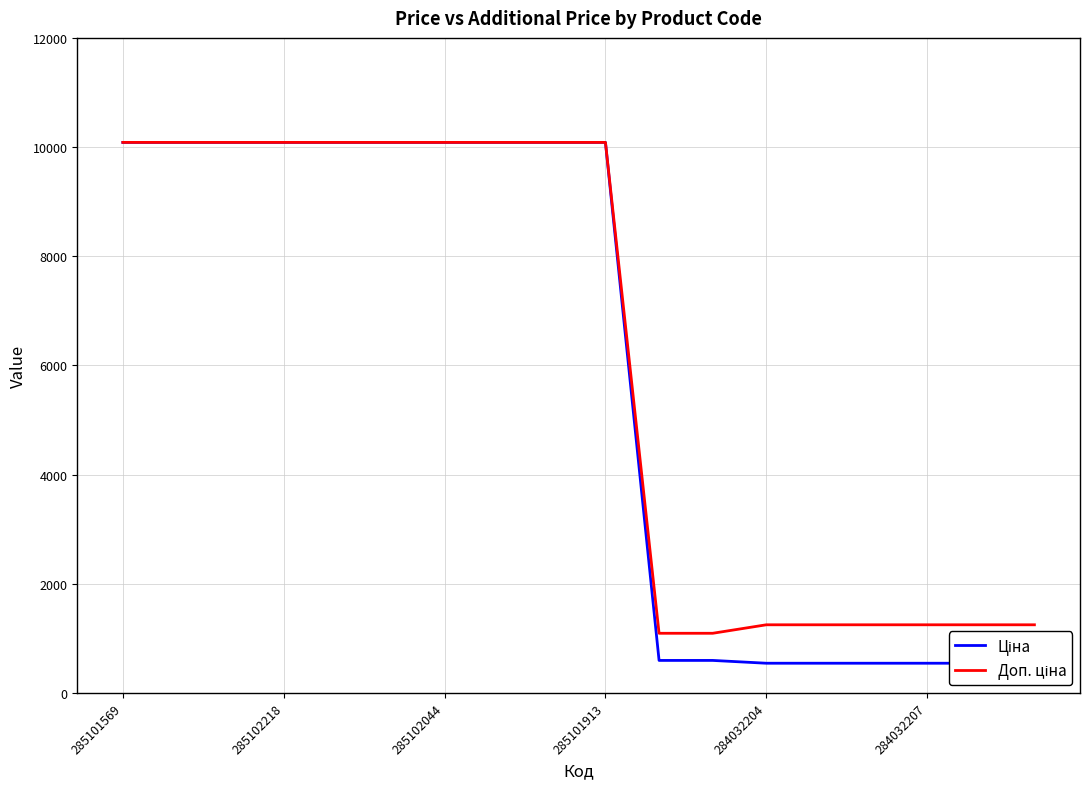

How many series are shown in this chart?

2